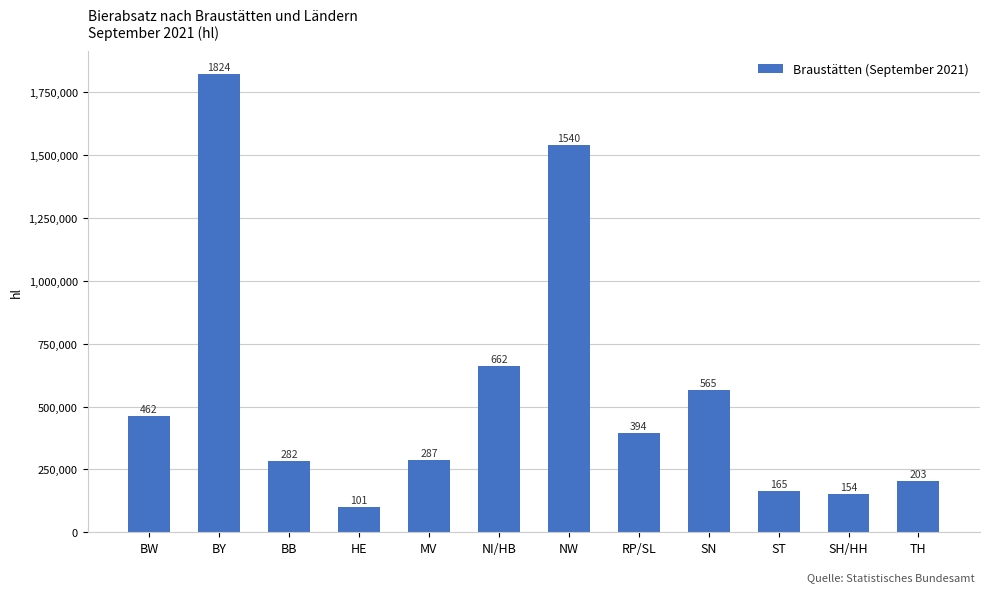

What is the label of the 11th bar from the right?

BY